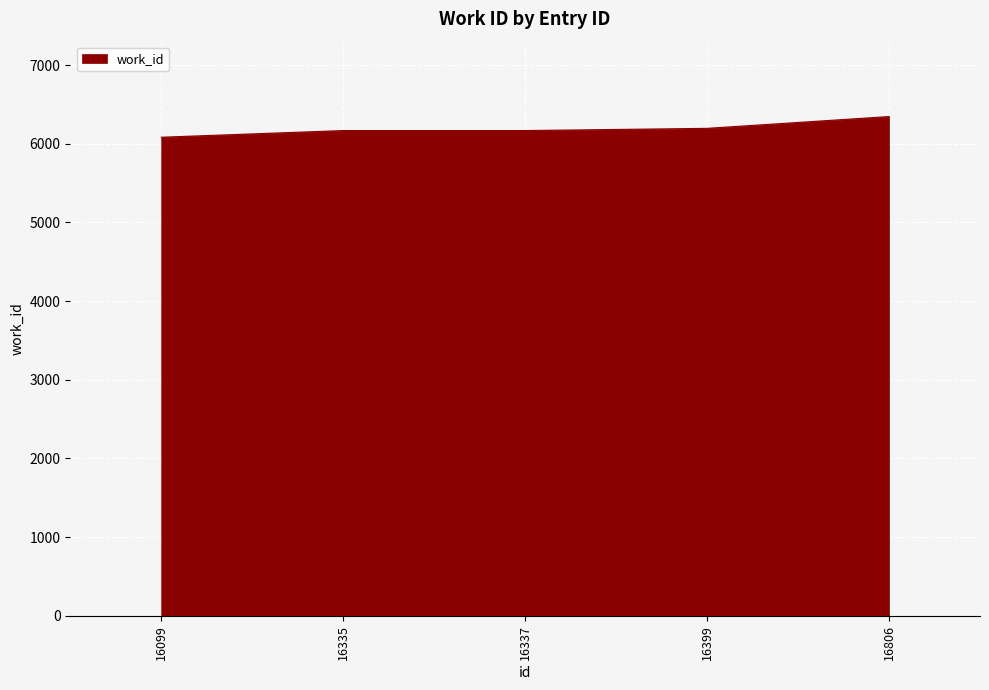

How many series are shown in this chart?

1